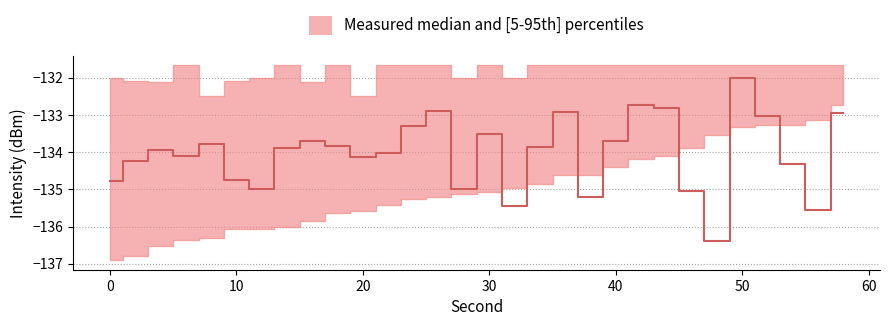

Between which two adjacent categories do intensity_p5 and intensity_median first intersect?

30 and 32